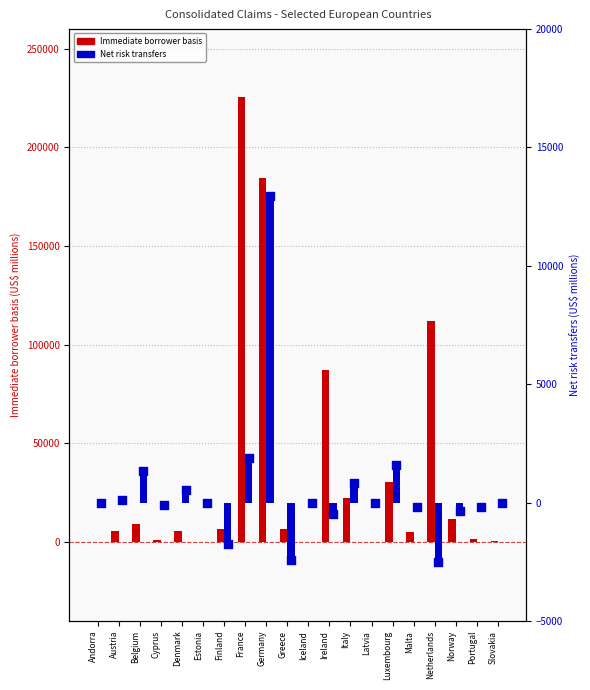

Which series reaches the maximum Y coordinate?

Immediate borrower basis